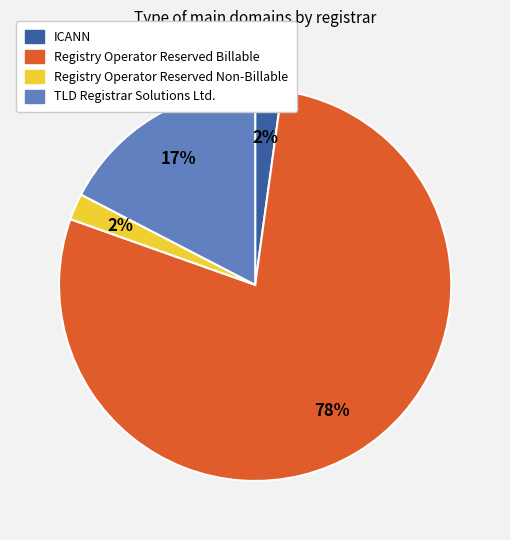

To the nearest percent, what portion does TLD Registrar Solutions Ltd. represent?

17%